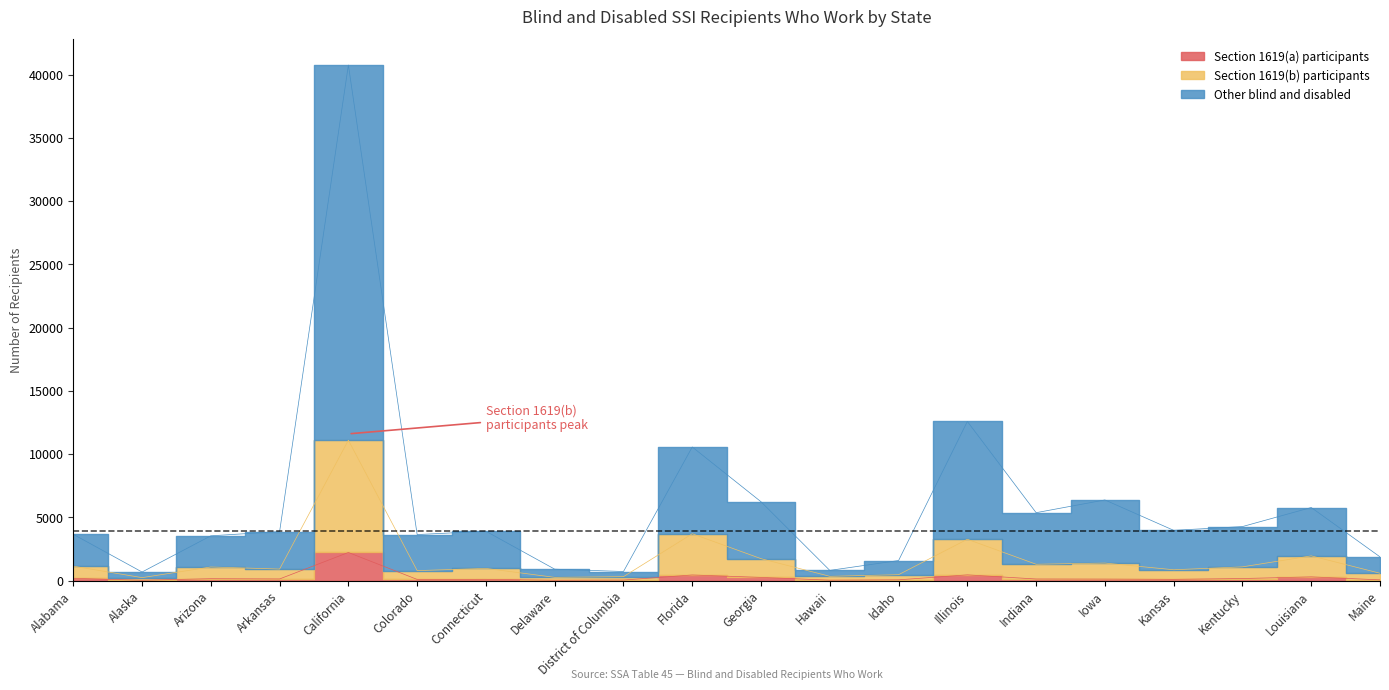

The Section 1619(b) participants series shows 1953 at Louisiana. True or false?

True